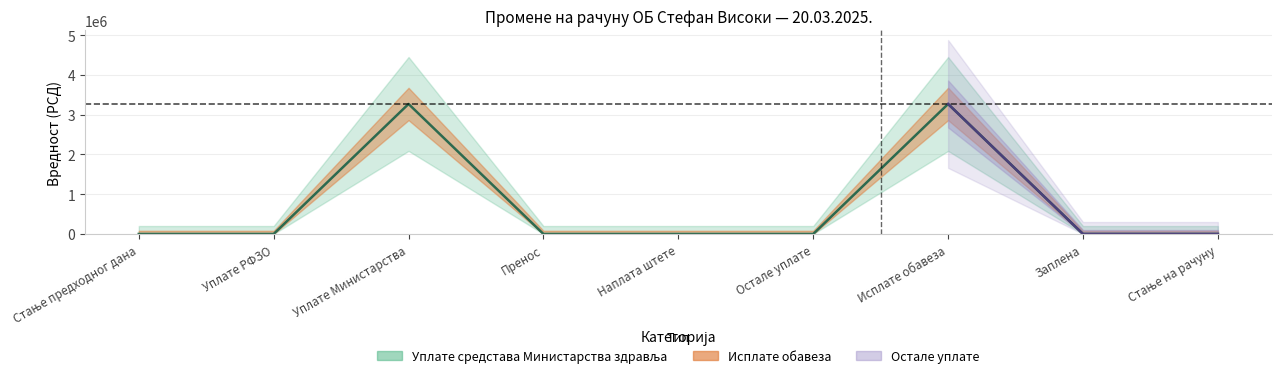

What is the label of the 6th point from the right?

Пренос